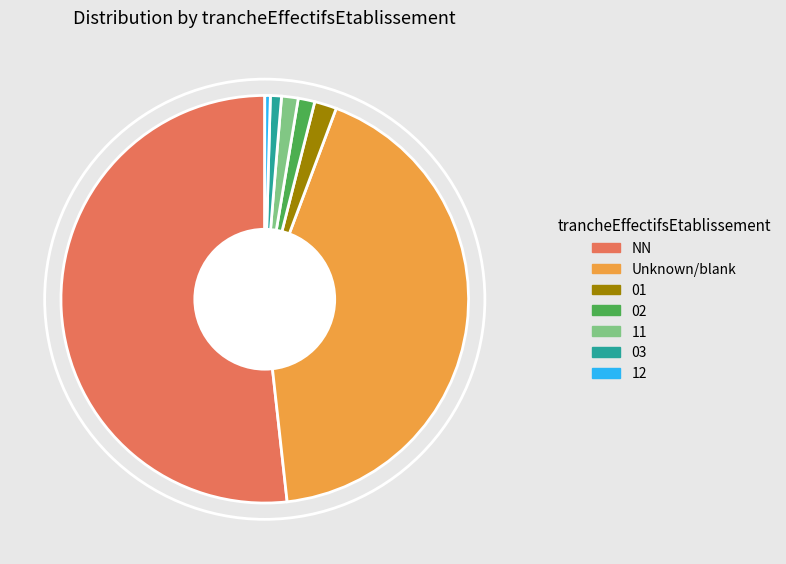

Combined, do 01 and 12 account for over 50%?

No